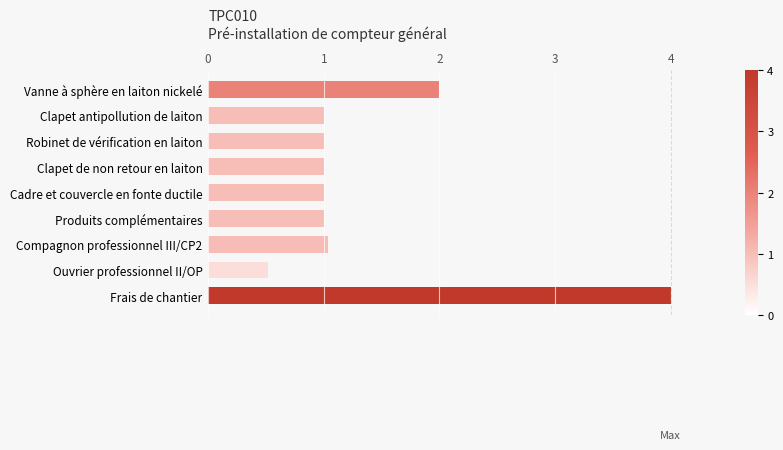

Does the chart contain any negative values?

No